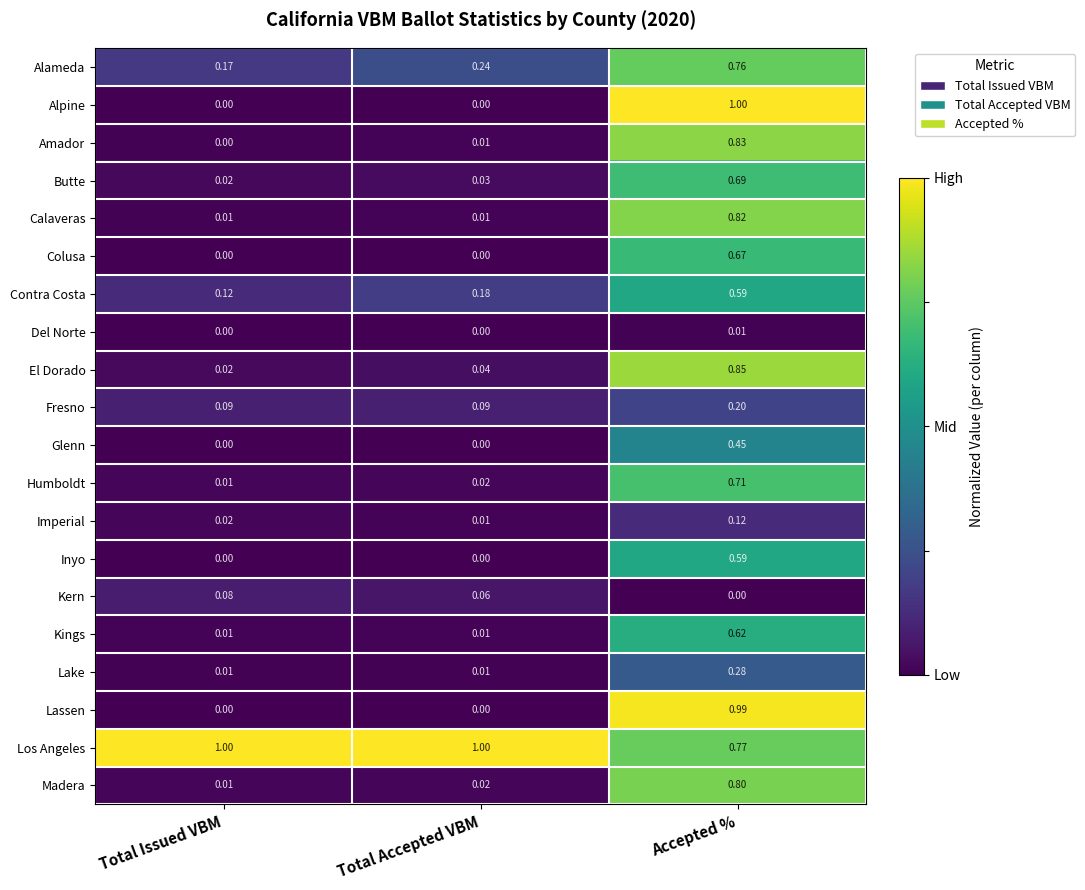

Rank the categories by Contra Costa value from lowest to highest.

Total Issued VBM, Total Accepted VBM, Accepted %